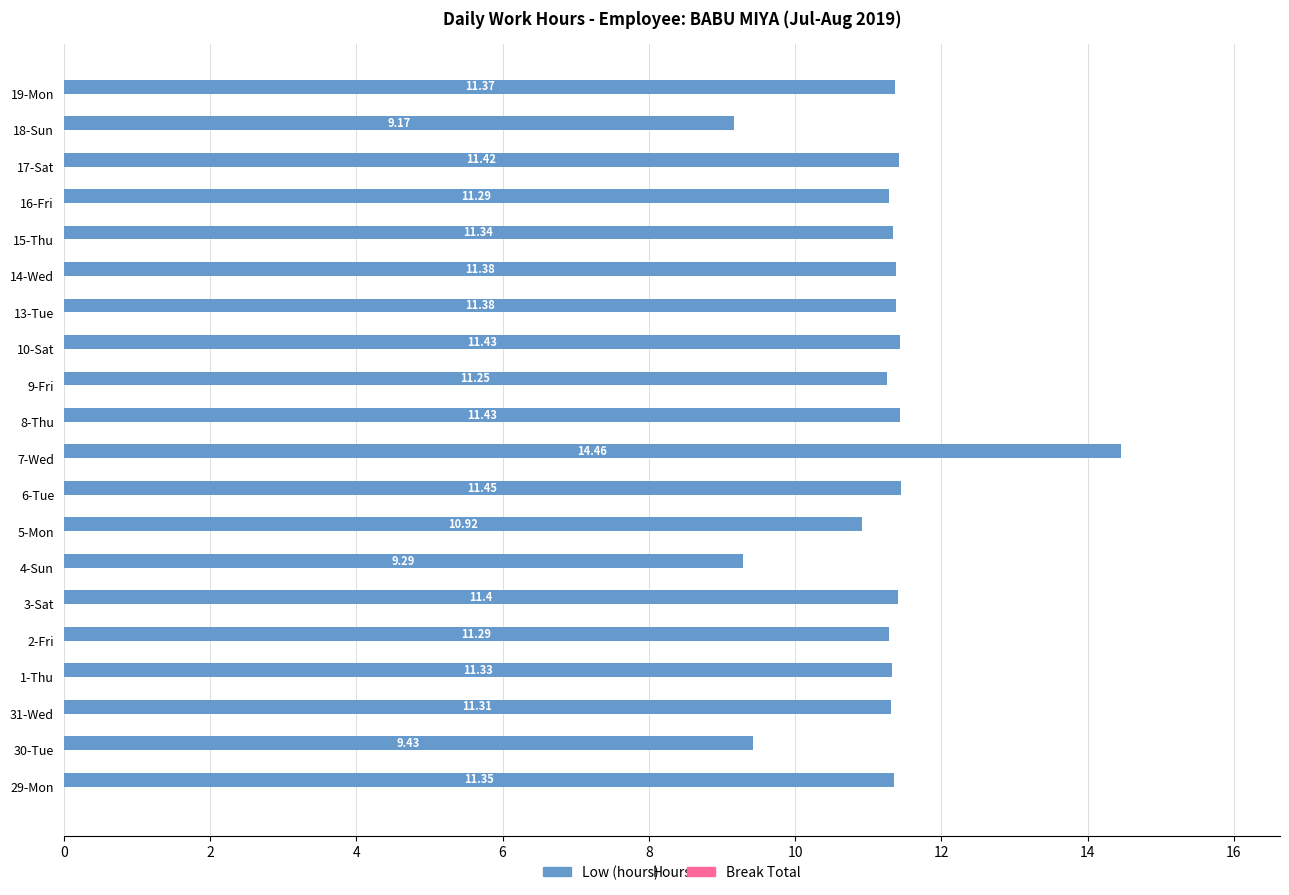

What is the average value?

11.2